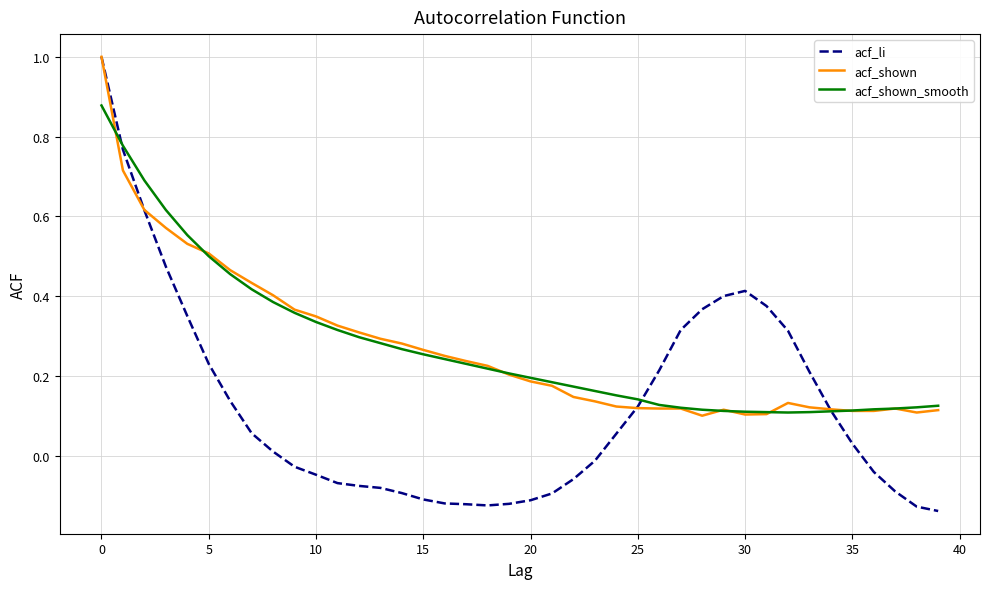

Which series has the largest range (max minus min)?

acf_li